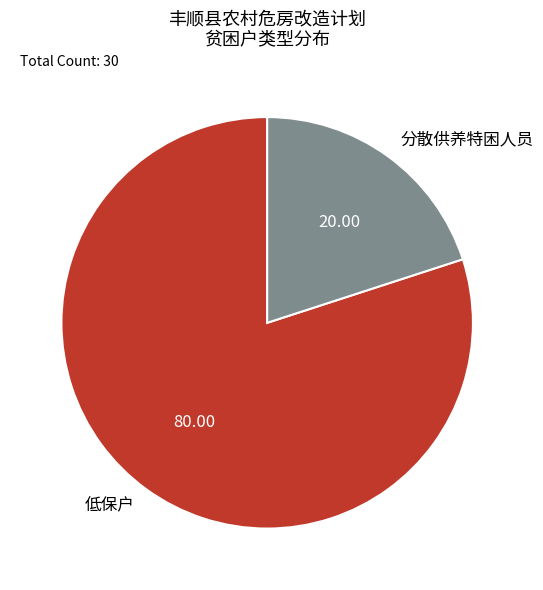

Which slice is the smallest?

分散供养特困人员